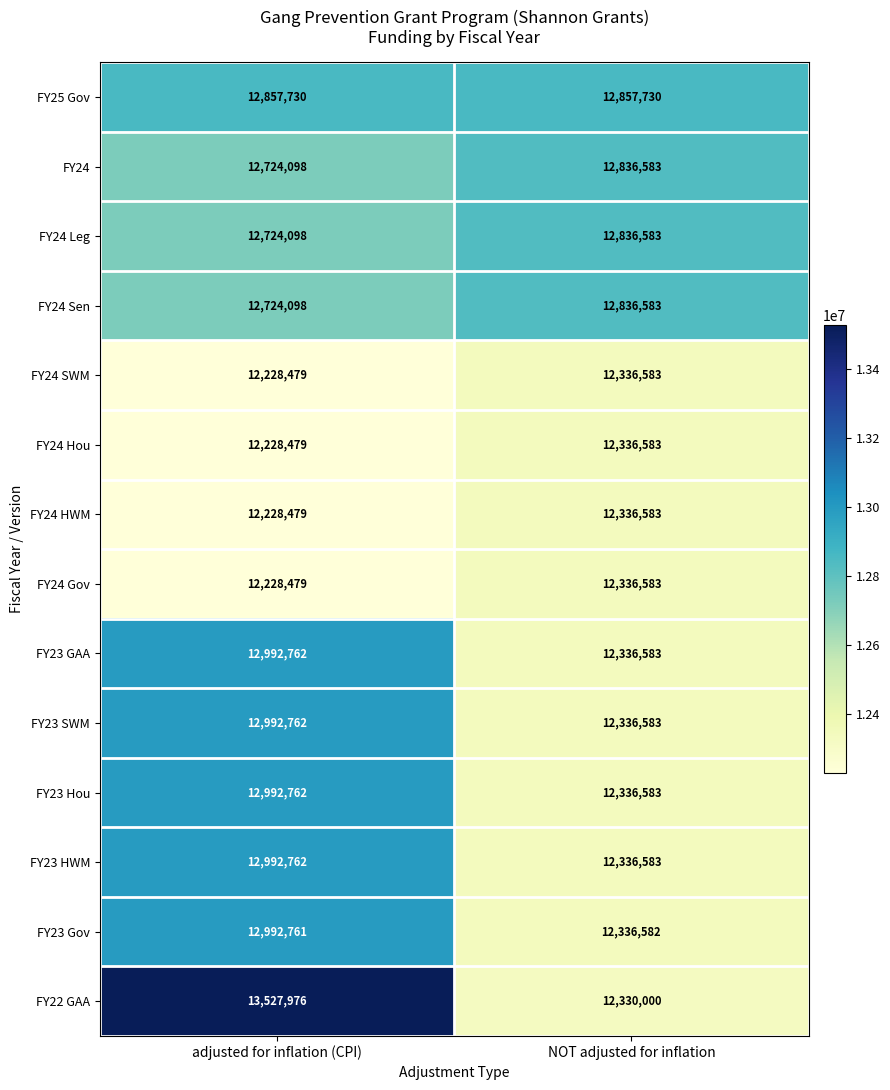

At which category is the sum across all series the highest?

adjusted for inflation (CPI)